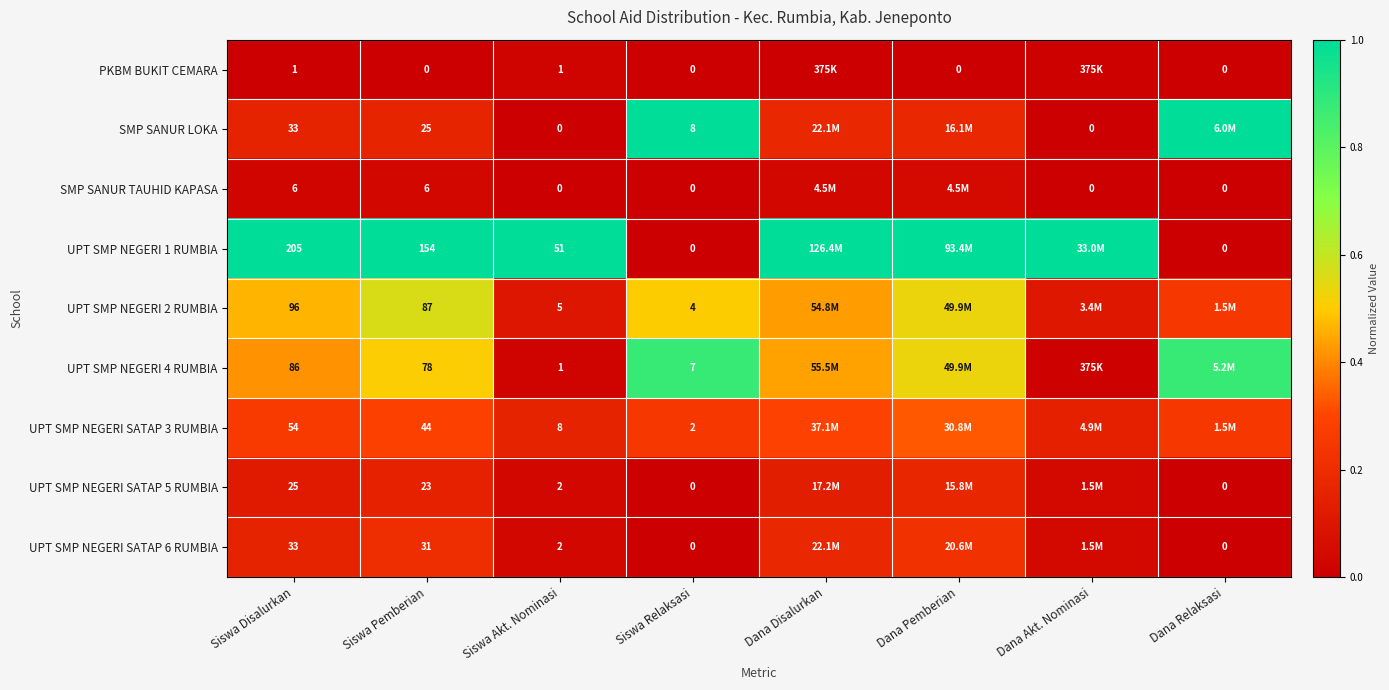

List the series in order of their peak value, highest first.

SMP SANUR LOKA, UPT SMP NEGERI 1 RUMBIA, UPT SMP NEGERI 4 RUMBIA, UPT SMP NEGERI 2 RUMBIA, UPT SMP NEGERI SATAP 3 RUMBIA, UPT SMP NEGERI SATAP 6 RUMBIA, UPT SMP NEGERI SATAP 5 RUMBIA, SMP SANUR TAUHID KAPASA, PKBM BUKIT CEMARA